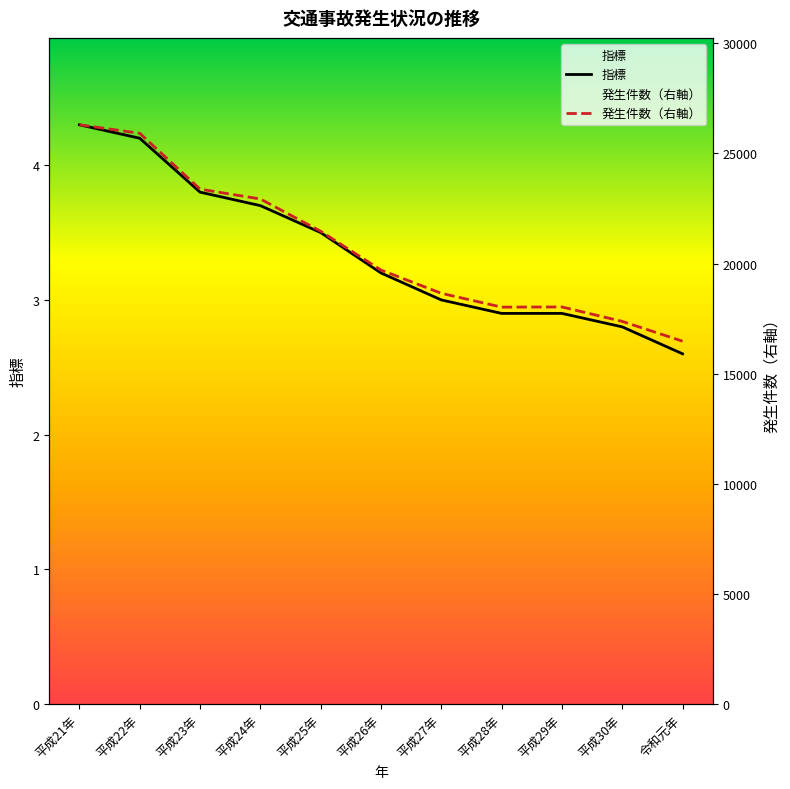

Which series has the largest total across all categories?

発生件数（右軸）